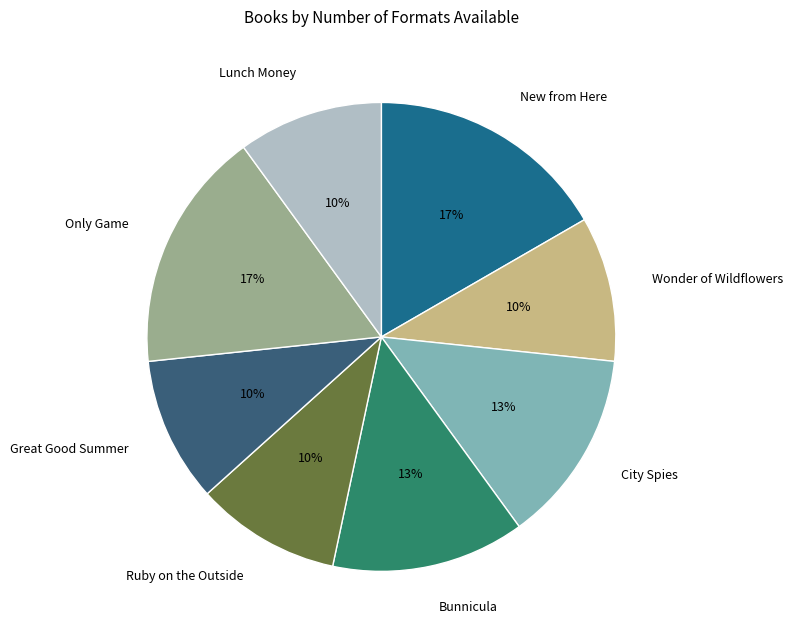

Is there a majority slice in this chart?

No